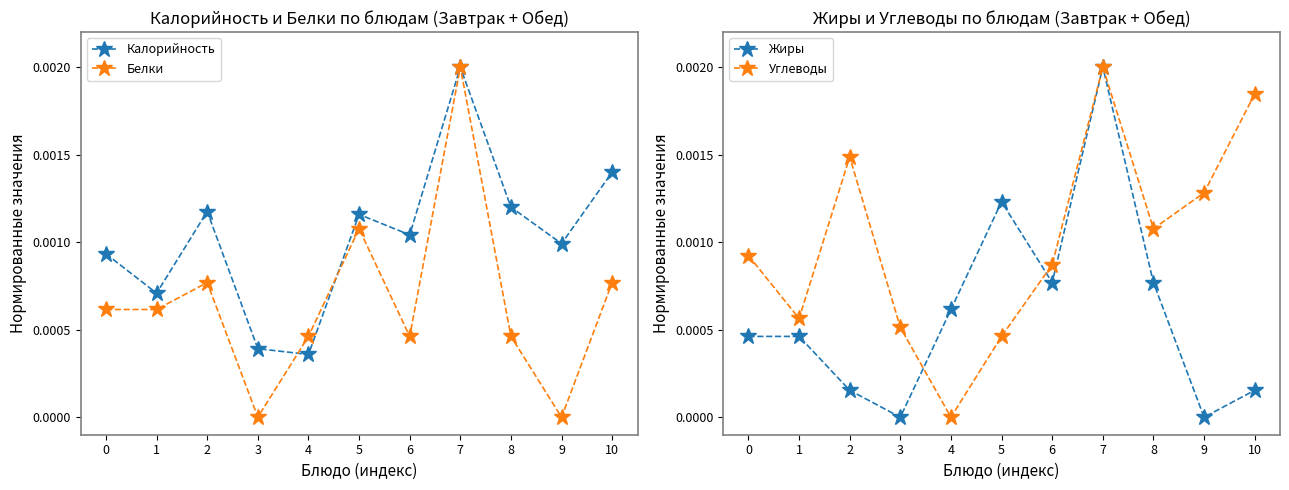

In Жиры, how many points are higher than both neighbors (excluding endpoints)?

2